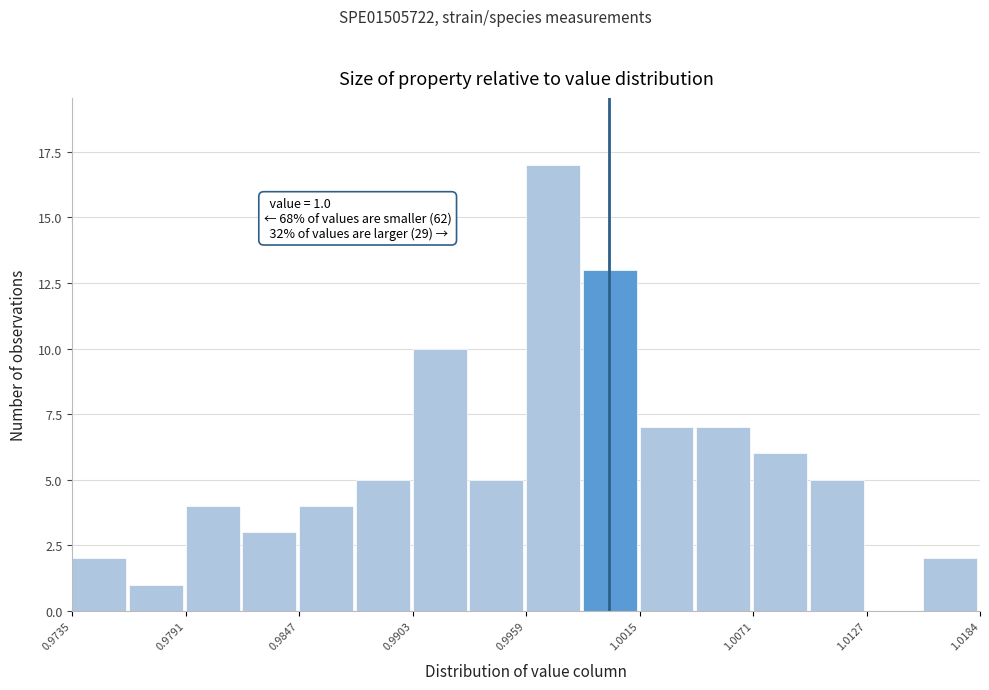

Read against the x-axis, roughly where is the centre of the tallest bar?

0.997